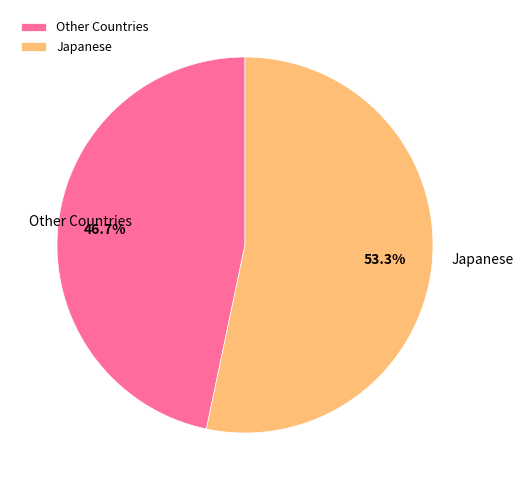

Is Japanese the majority of the pie?

Yes